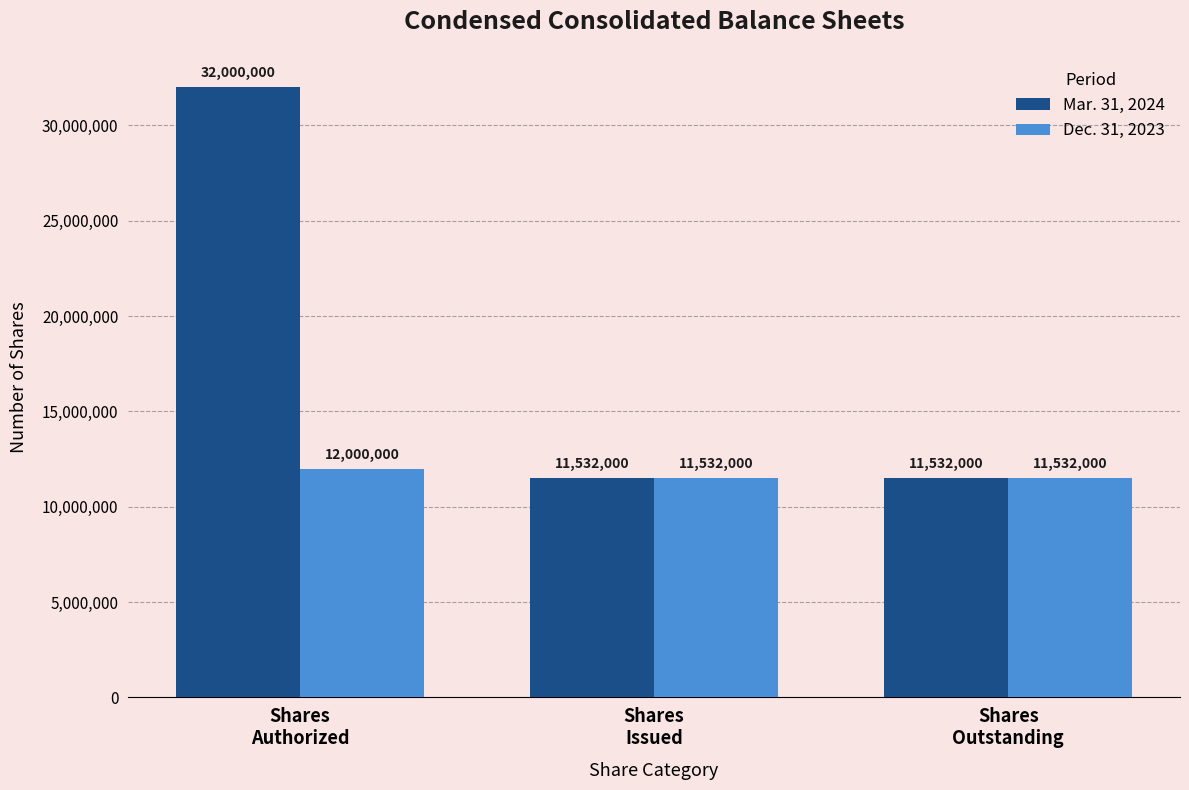

Does the chart contain any negative values?

No